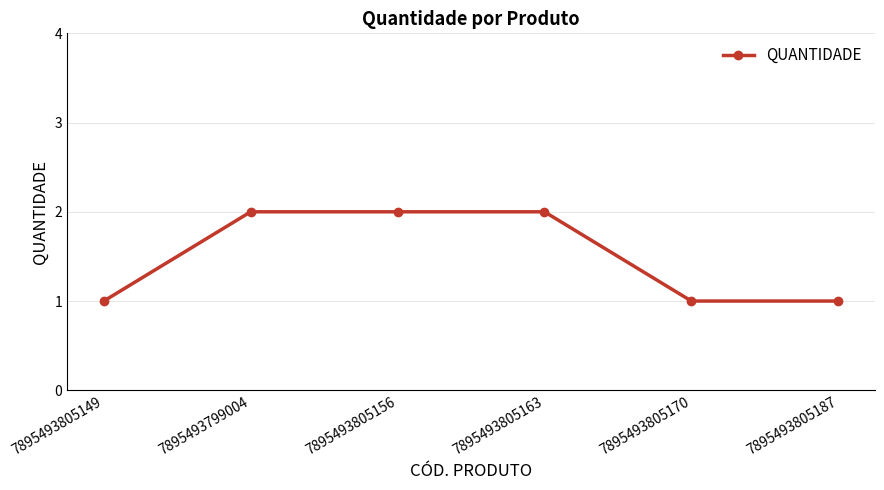

True or false: there are more than 2 points higher than both neighbors.

False